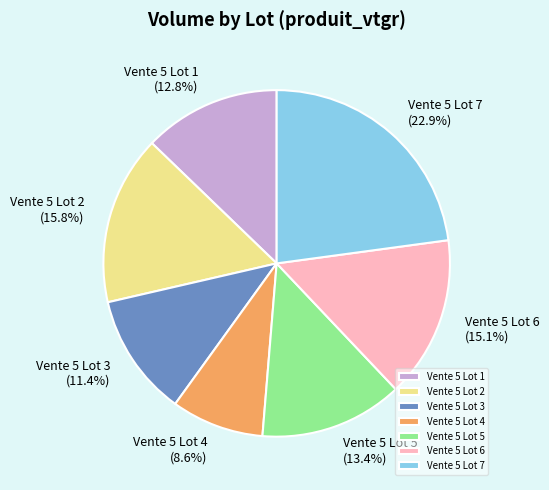

Approximately how many times larger is the value at Vente 5 Lot 3 compared to Vente 5 Lot 4?

1.3